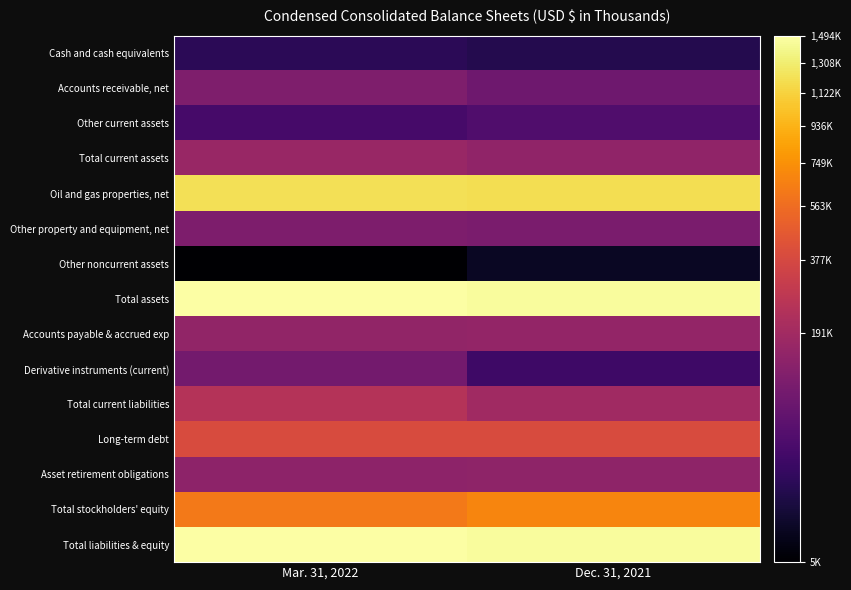

Between Mar. 31, 2022 and Dec. 31, 2021, which series saw the biggest shift?

Derivative instruments (current)